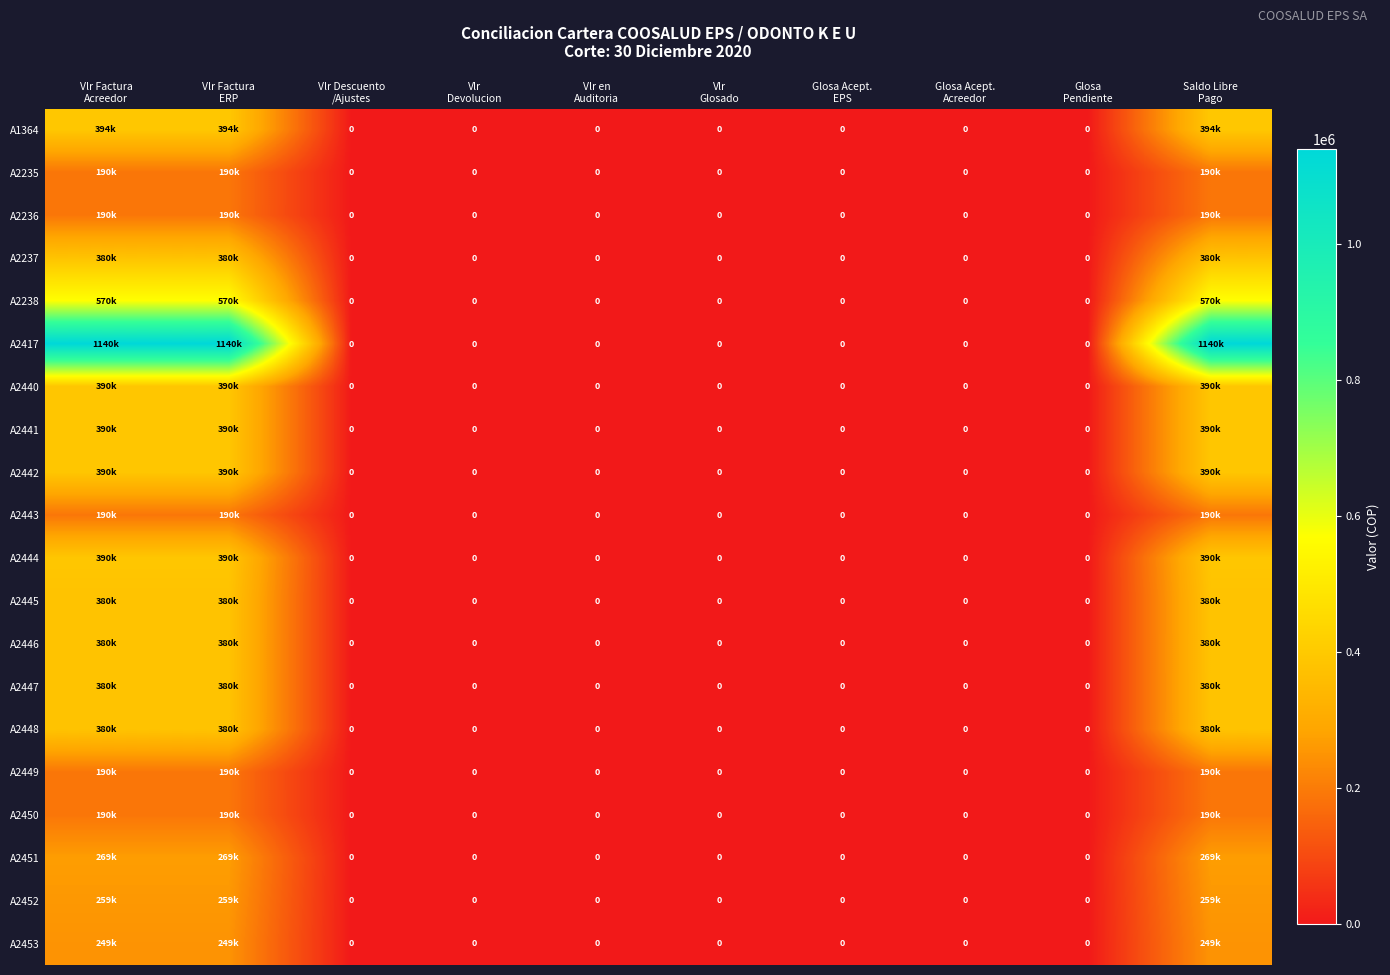

List the labels in order of A2235 value, smallest first.

Vlr Descuento /Ajustes, Vlr Devolucion, Vlr en Auditoria, Vlr Glosado, Glosa Acept. EPS, Glosa Acept. Acreedor, Glosa Pendiente, Vlr Factura Acreedor, Vlr Factura ERP, Saldo Libre Pago